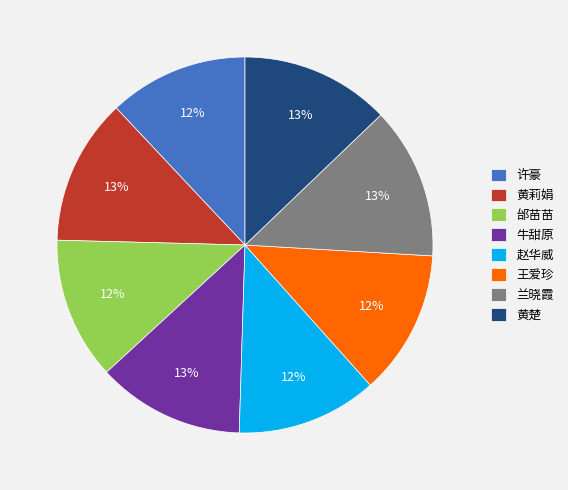

Is it true that 邰苗苗 is 3% of the pie?

False